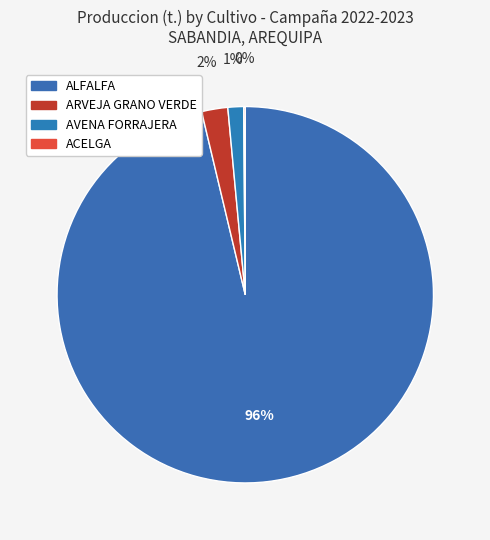

To the nearest percent, what is the difference between the ARVEJA GRANO VERDE and ACELGA slice percentages?

2%